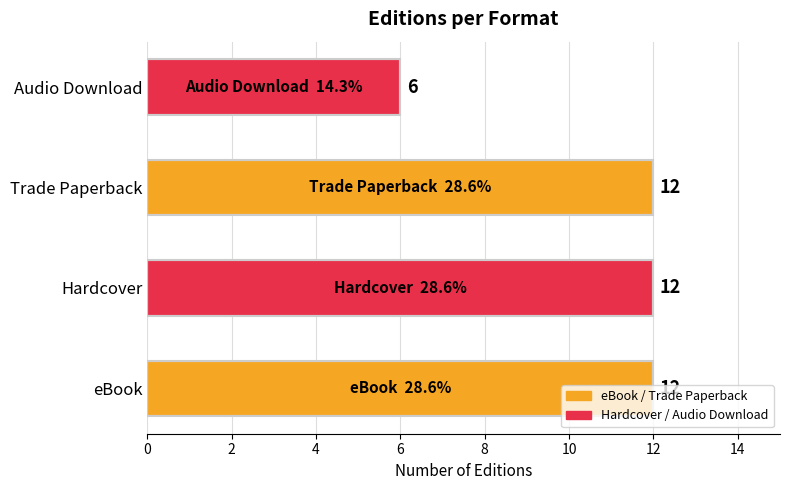

Count the values in the range 12 to 13.

3